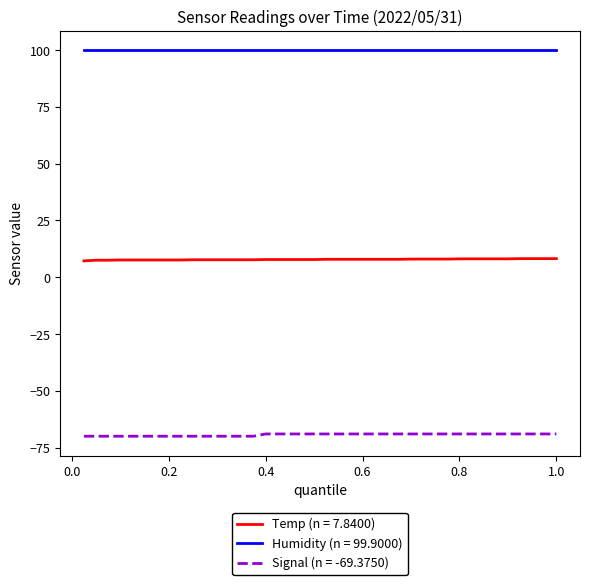

True or false: Temp (n = 7.8400) and Signal (n = -69.3750) intersect in this chart.

False